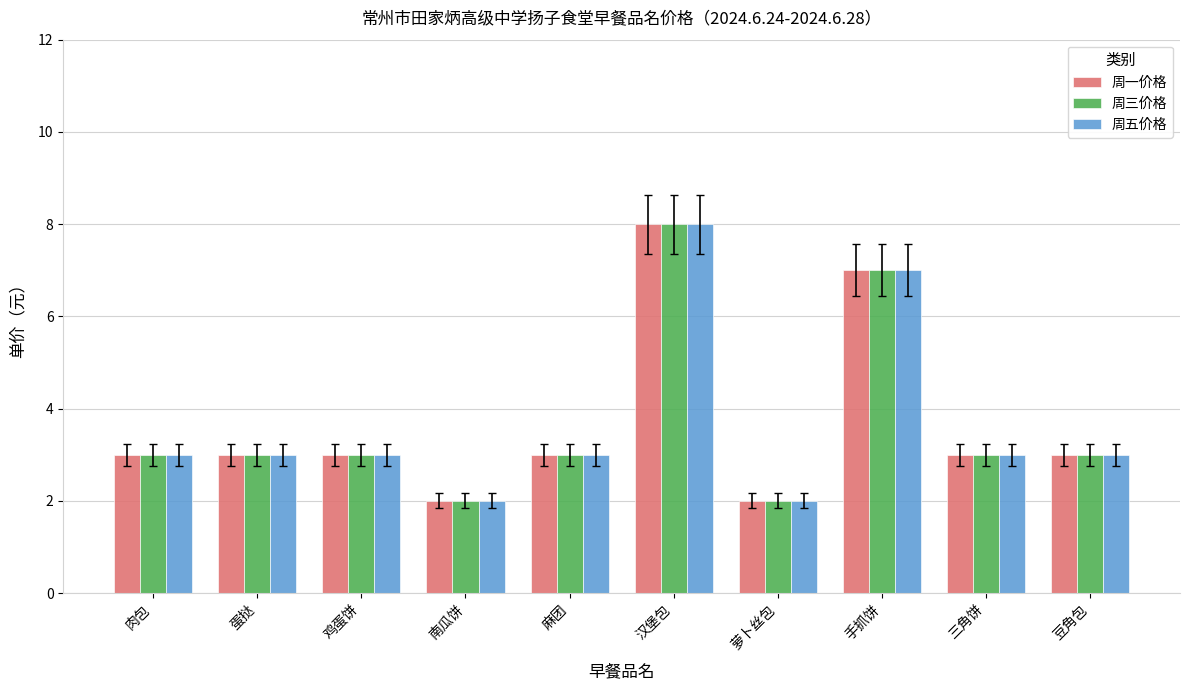

How many data points does each series have?

10